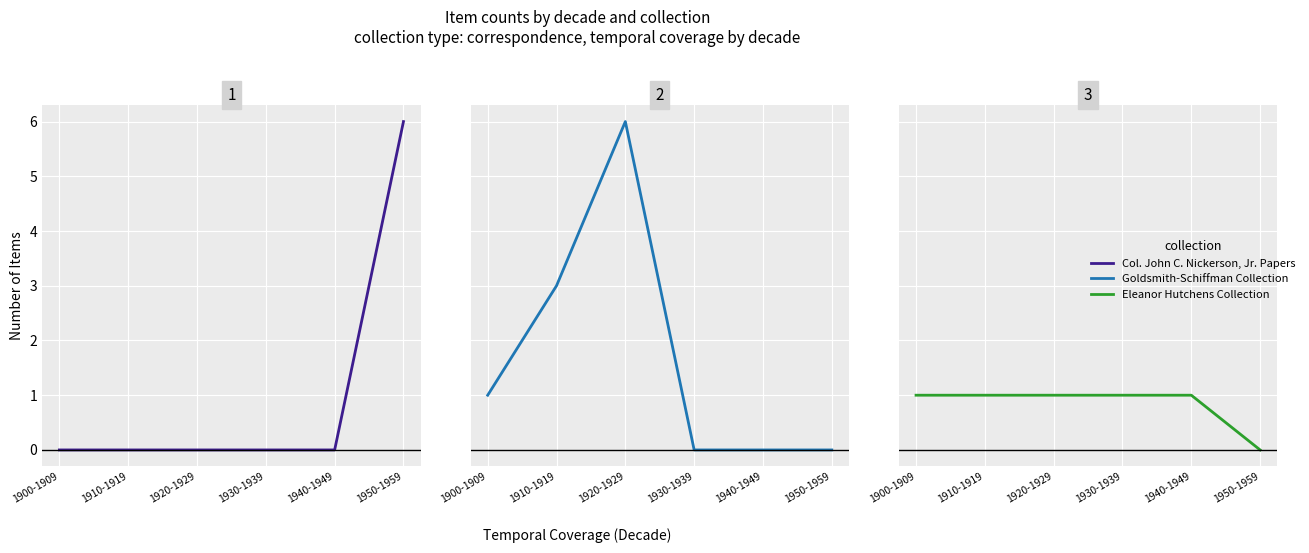

Rank the categories by Col. John C. Nickerson, Jr. Papers value from lowest to highest.

1900-1909, 1910-1919, 1920-1929, 1930-1939, 1940-1949, 1950-1959